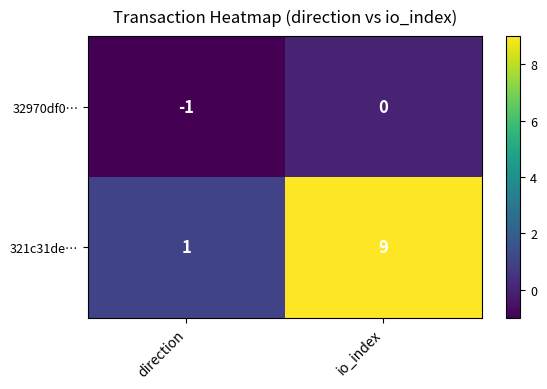

What is the sum of all 321c31de… values?

10